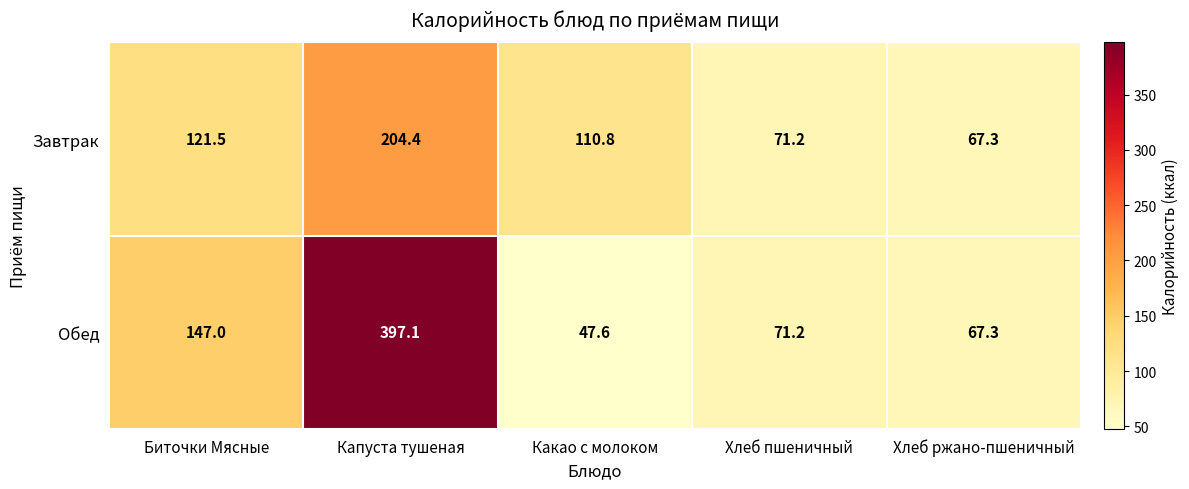

Rank the series by their maximum value, from highest to lowest.

Обед, Завтрак